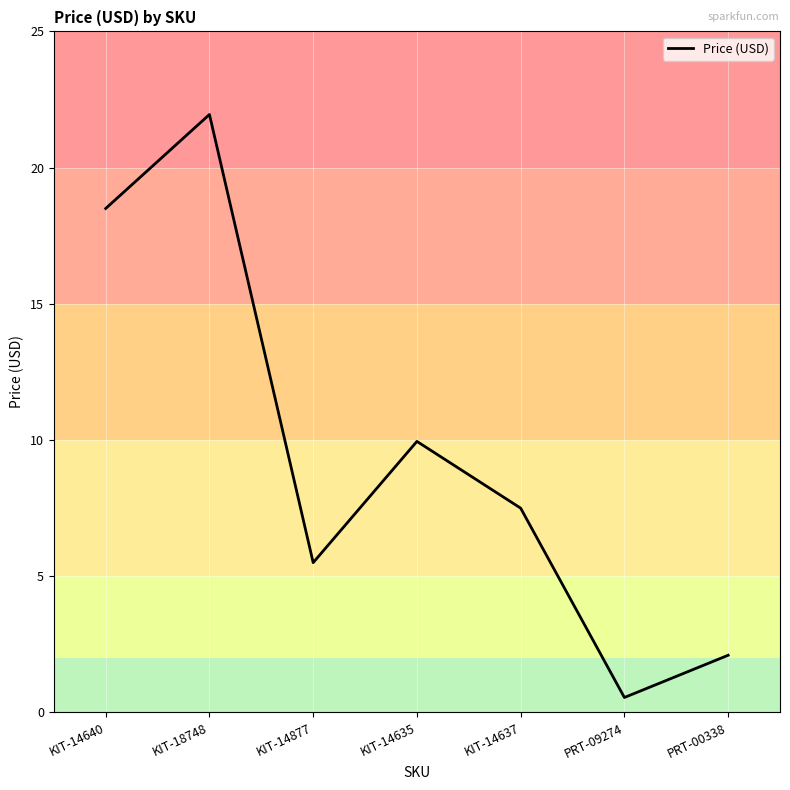

Rank the categories by value from highest to lowest.

KIT-18748, KIT-14640, KIT-14635, KIT-14637, KIT-14877, PRT-00338, PRT-09274